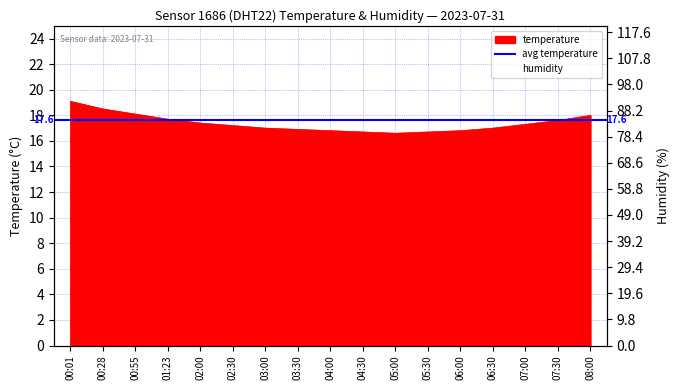

Between 08:00 and 00:01, which is larger?

00:01